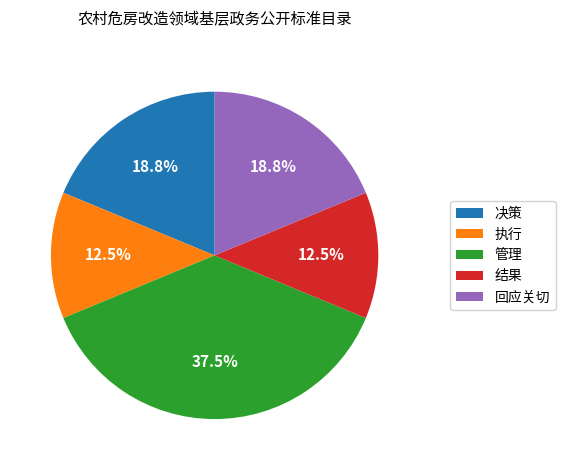

What is the total percentage of 管理 and 执行?

50.0%